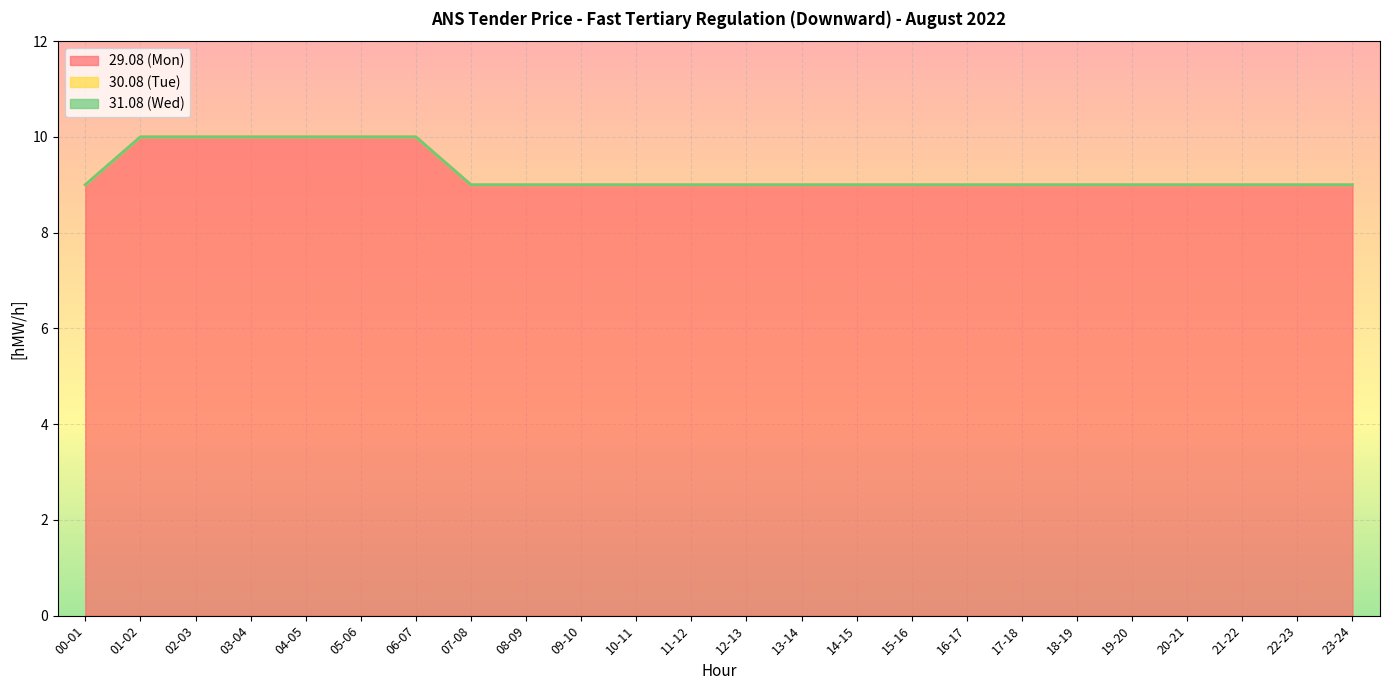

Which series has the largest total across all categories?

29.08 (Mon)